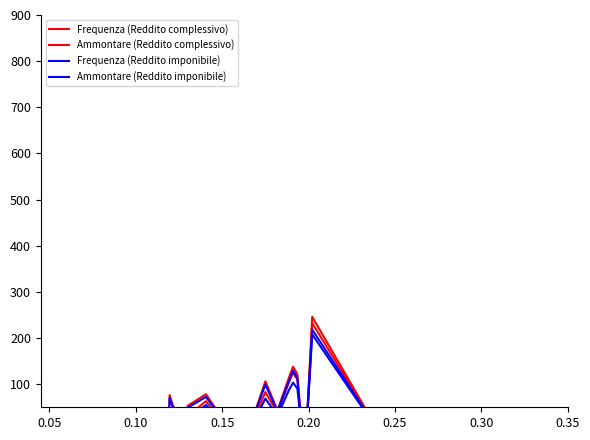

What is the difference between the second highest and minimum values in the Ammontare (Reddito imponibile) series?

101.3